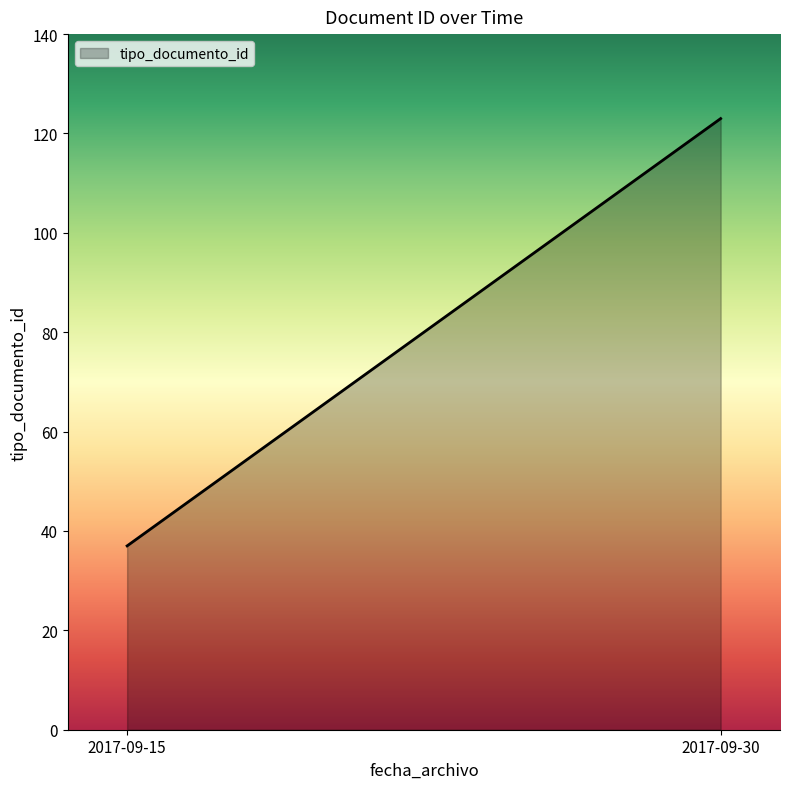

The value at 2017-09-15 is 23. True or false?

False